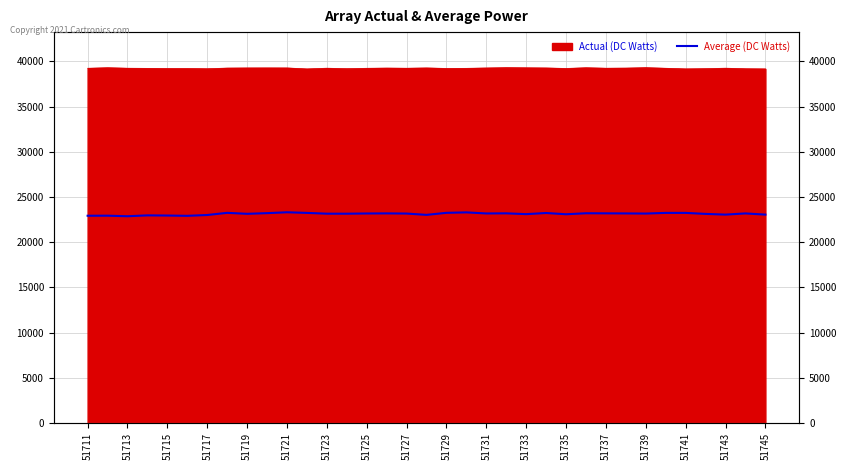

What is the average value?

23129